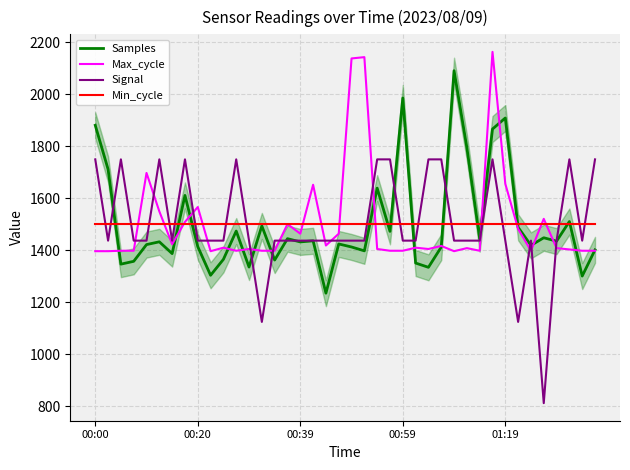

What is the lowest value of the Samples series?

1235.6